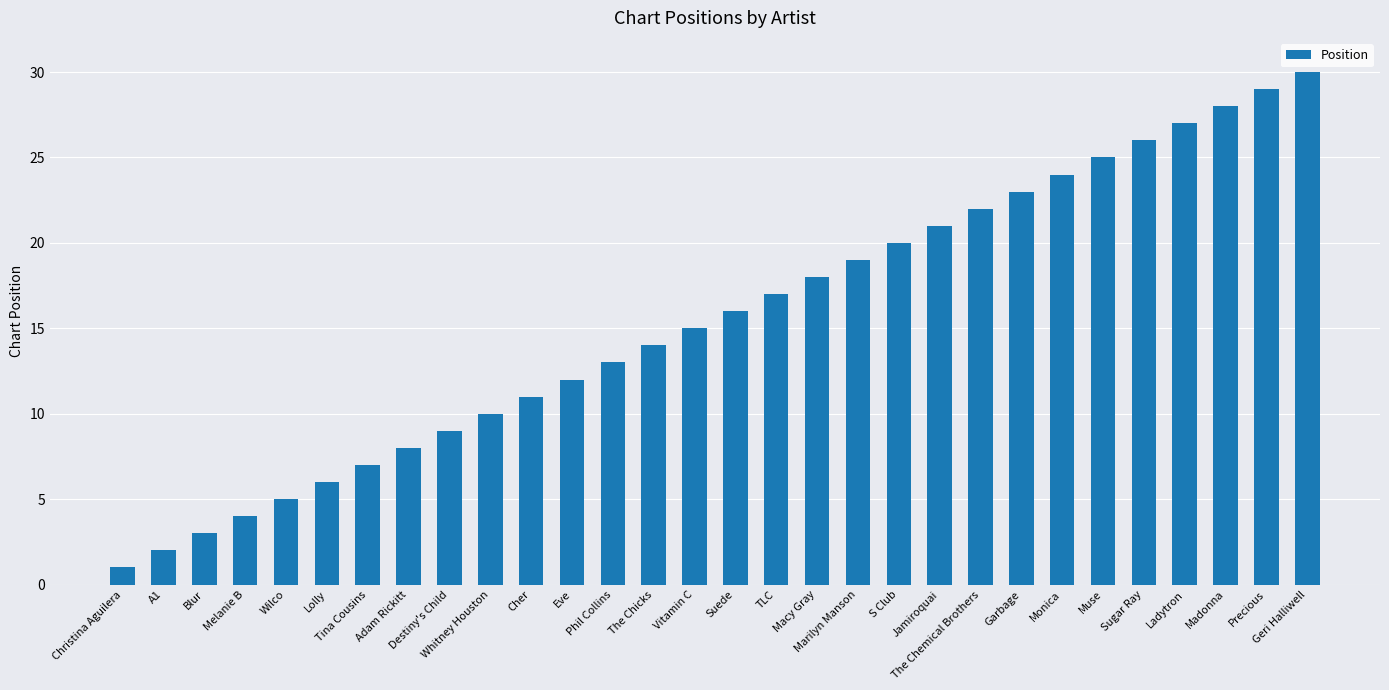

True or false: the data shows 13 at Phil Collins.

True